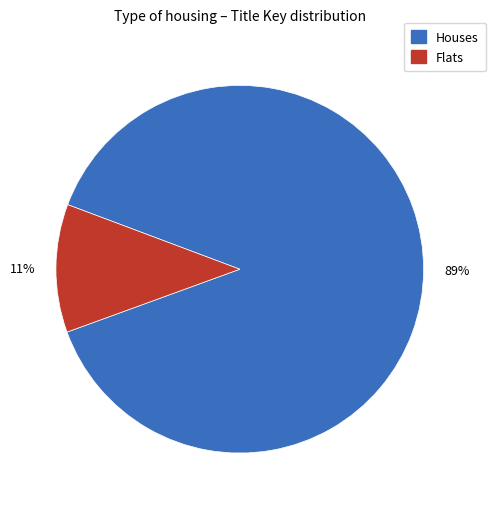

Is there any slice that represents more than half of the pie?

Yes